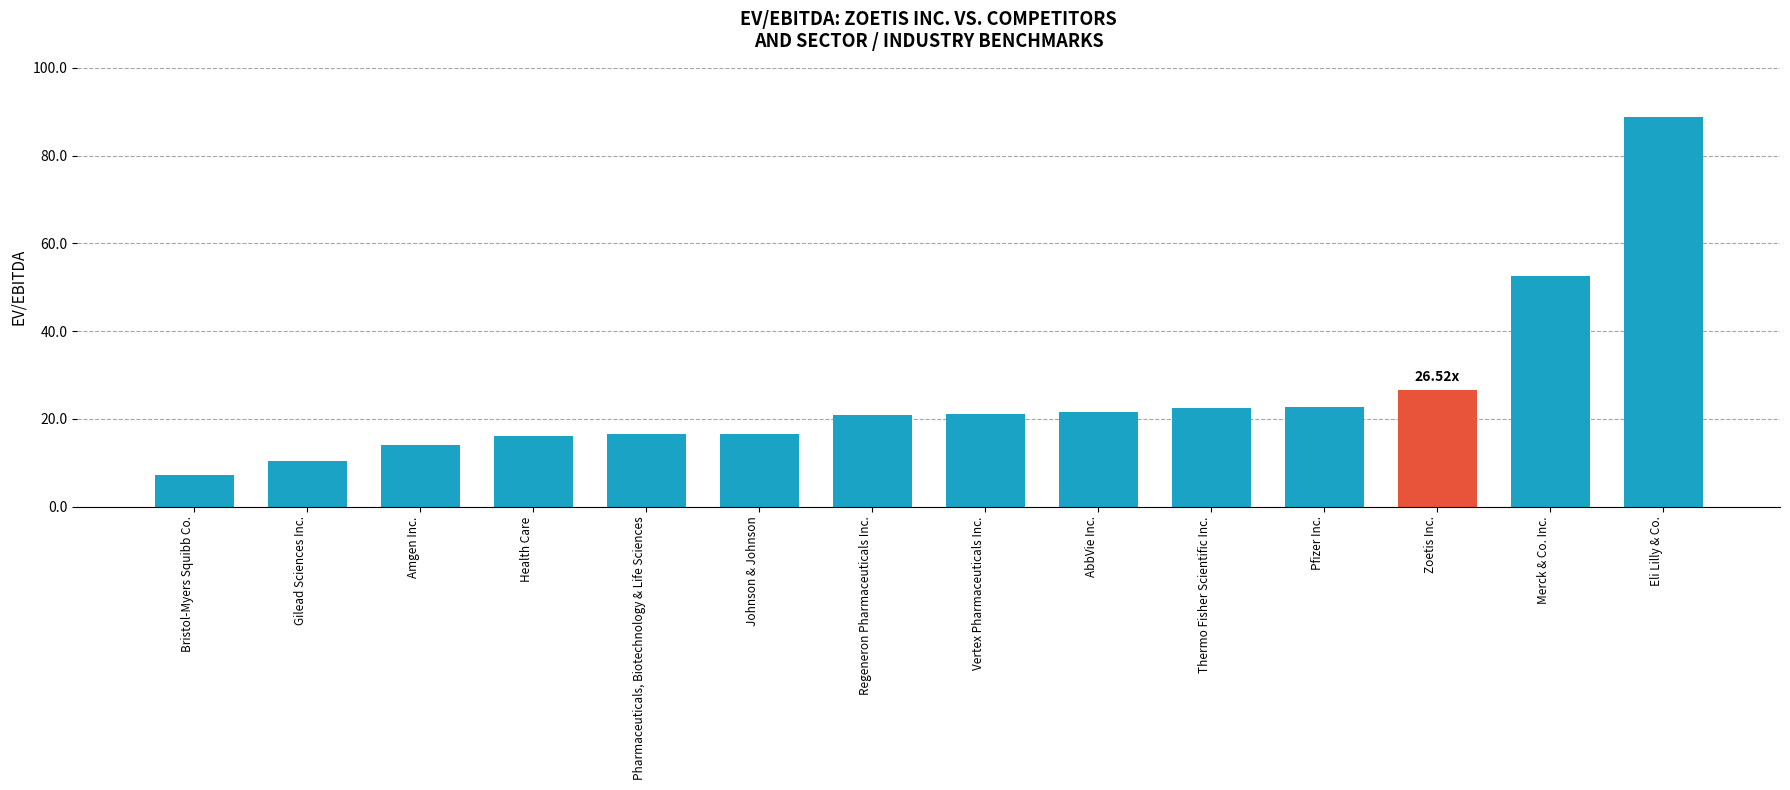

Rank the categories by value from highest to lowest.

Eli Lilly & Co., Merck & Co. Inc., Zoetis Inc., Pfizer Inc., Thermo Fisher Scientific Inc., AbbVie Inc., Vertex Pharmaceuticals Inc., Regeneron Pharmaceuticals Inc., Johnson & Johnson, Pharmaceuticals, Biotechnology & Life Sciences, Health Care, Amgen Inc., Gilead Sciences Inc., Bristol-Myers Squibb Co.